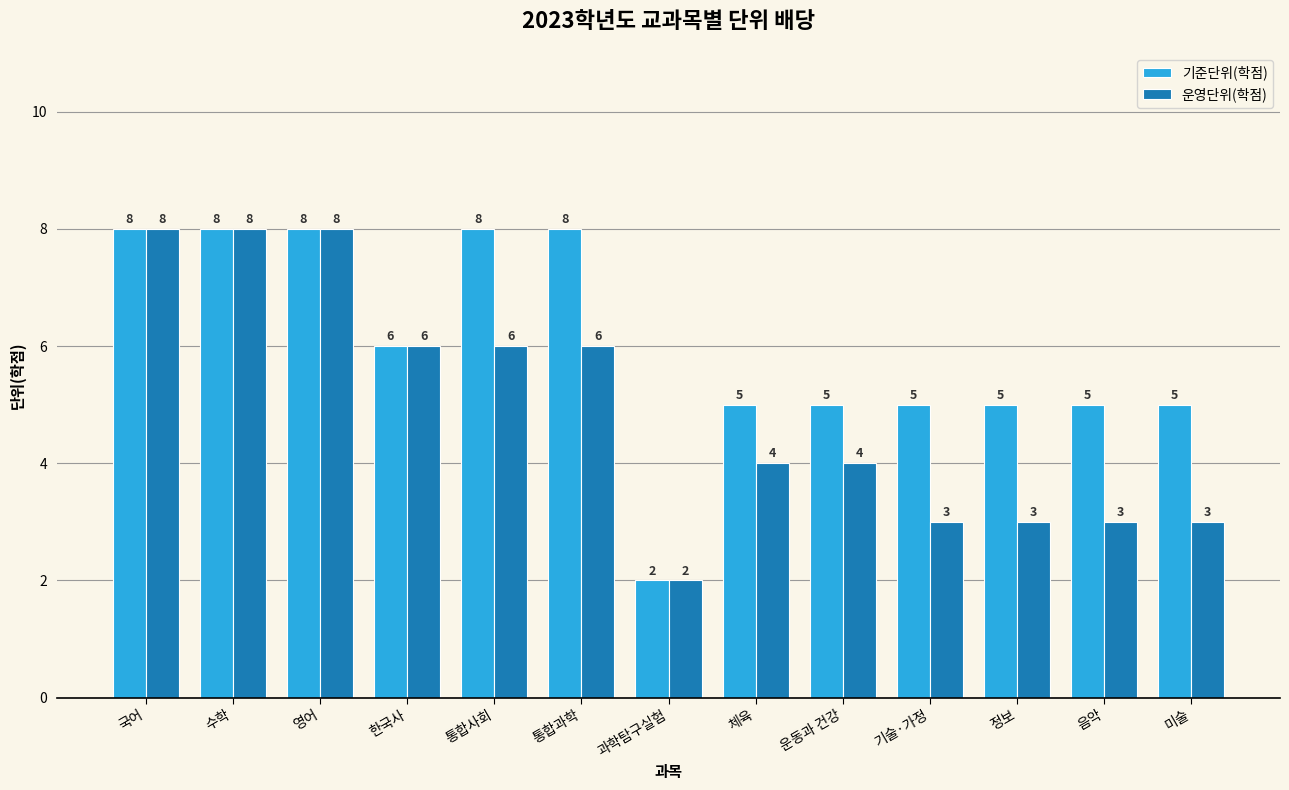

At how many categories does at least one series exceed 3?

12